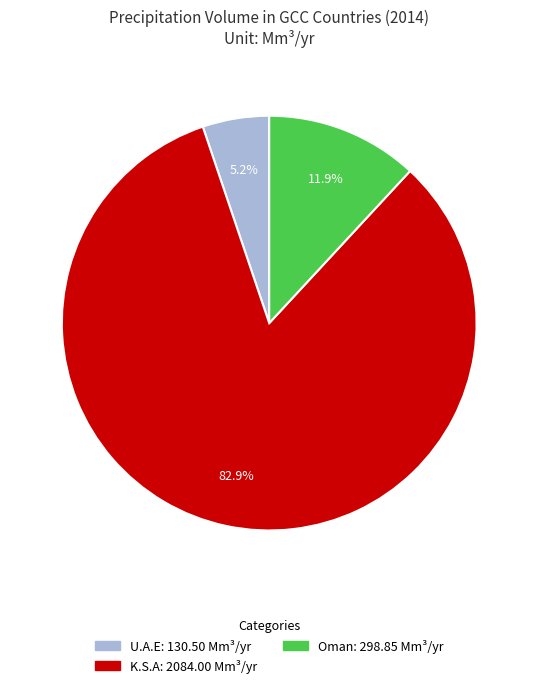

Does any single category account for the majority?

Yes